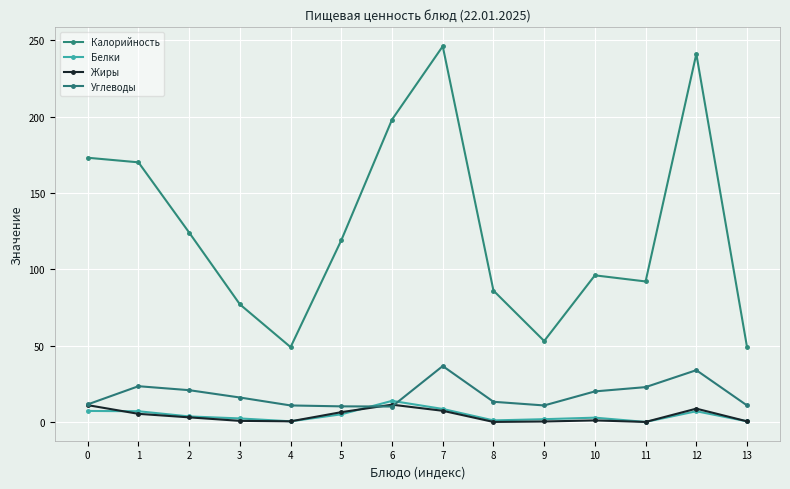

What is the difference between the maximum and minimum values in the Жиры series?

11.3